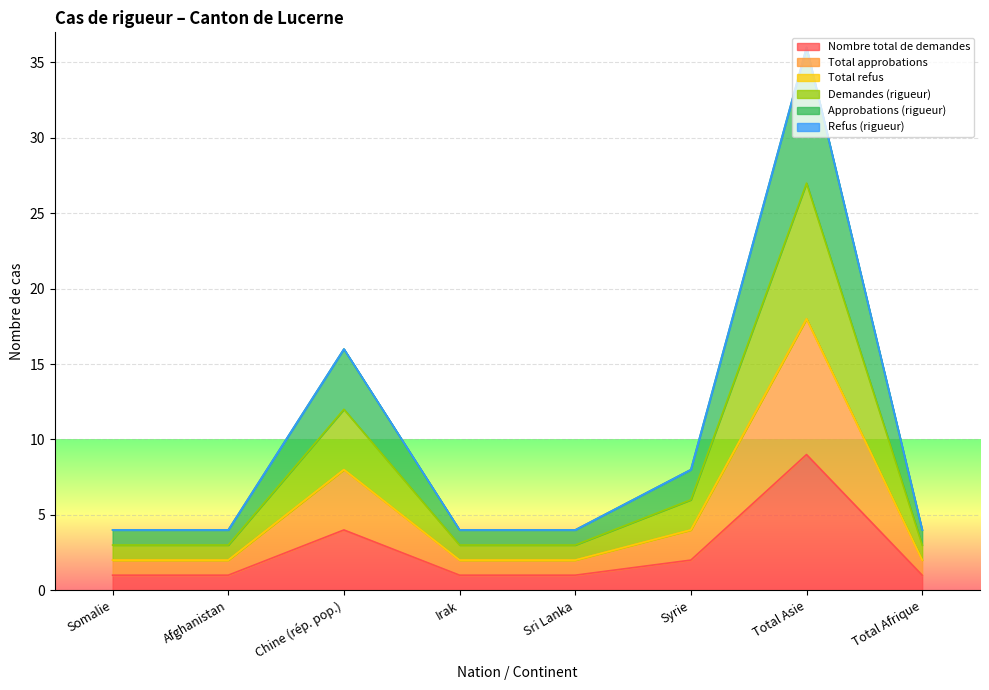

Where is the first local maximum for Nombre total de demandes?

Chine (rép. pop.)